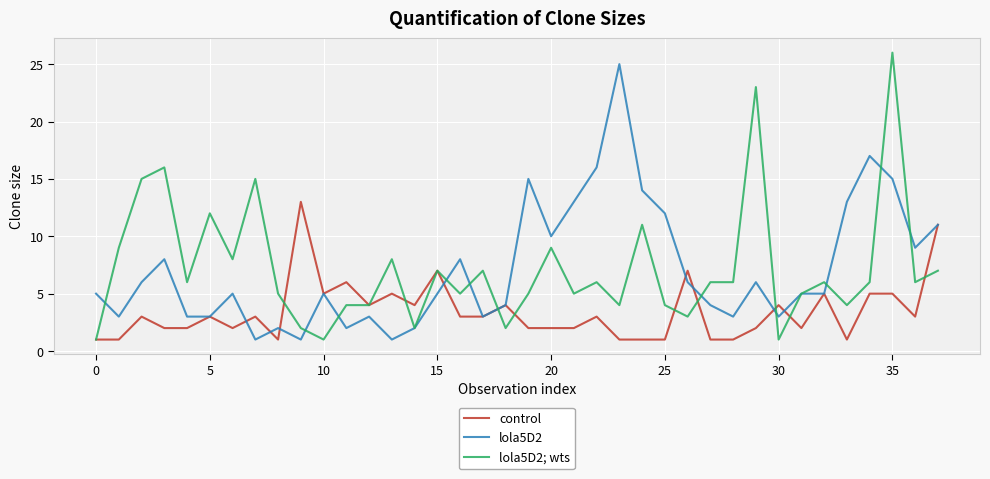

What is the maximum value shown in the chart?

26